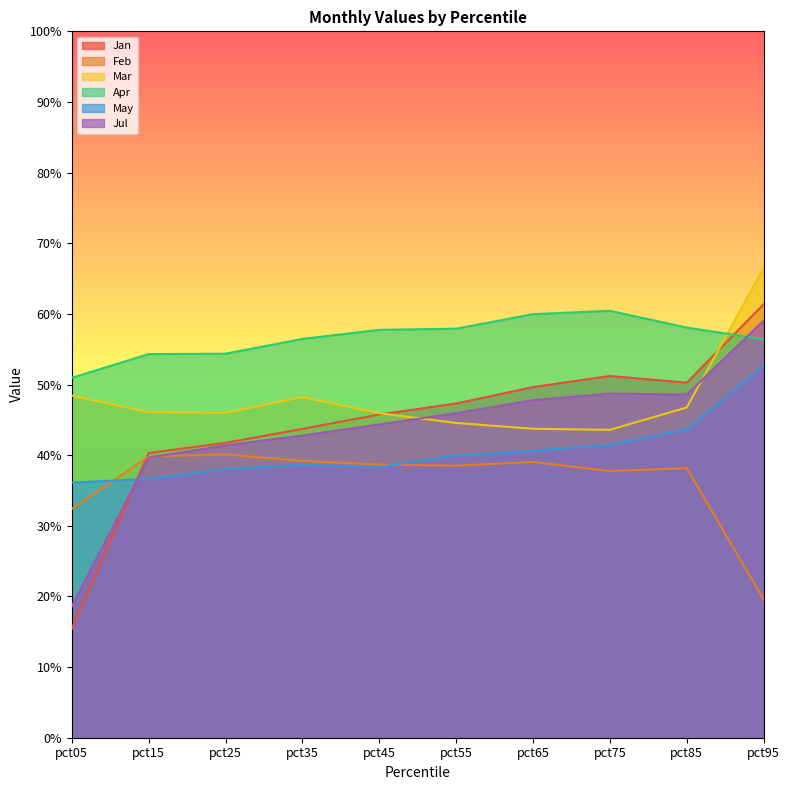

What are all the series names shown in the legend?

Jan, Feb, Mar, Apr, May, Jul